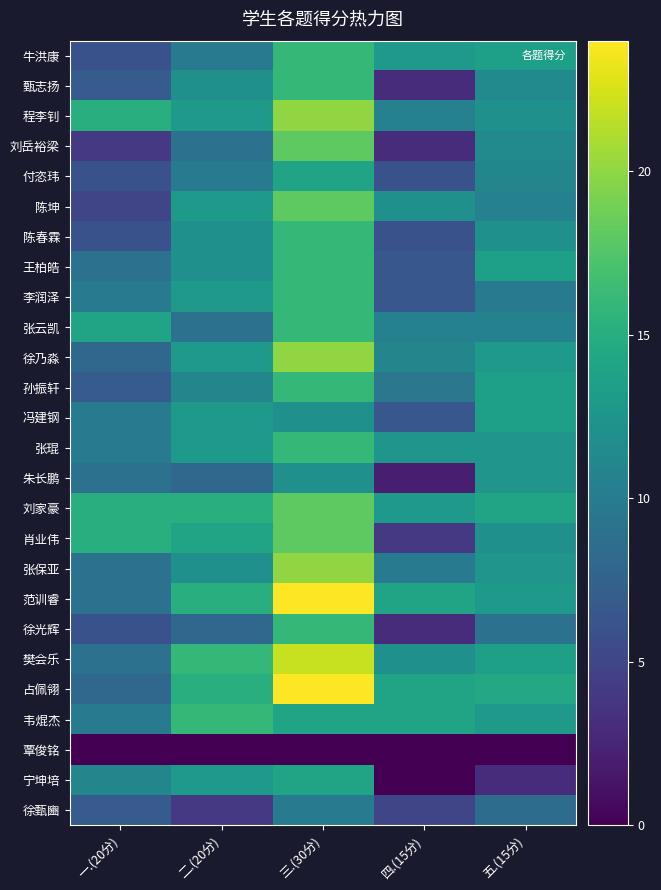

At which category is the sum across all series the highest?

三.(30分)